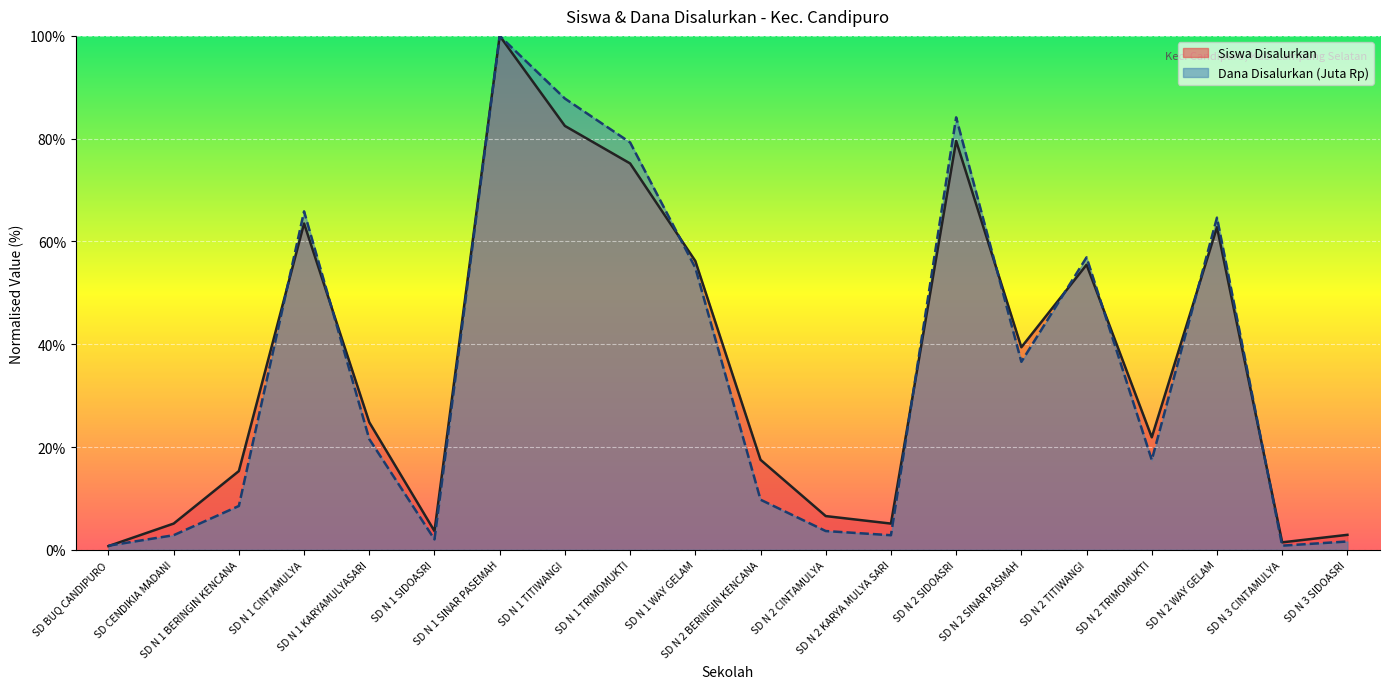

Which category has the highest value across all series?

SD N 1 SINAR PASEMAH